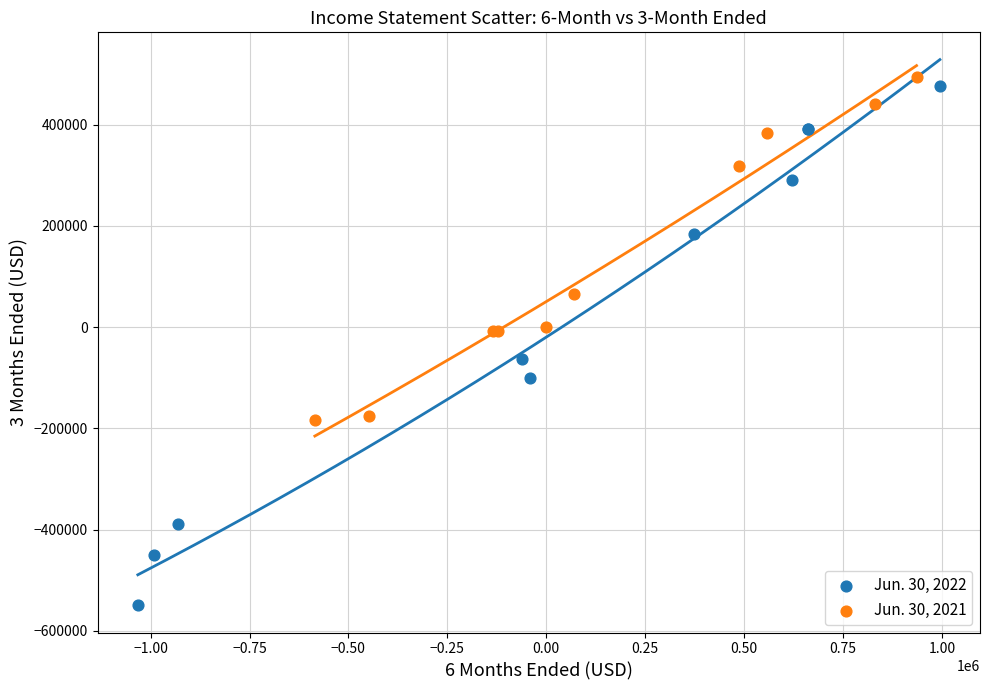

Which series reaches the maximum Y coordinate?

Jun. 30, 2021